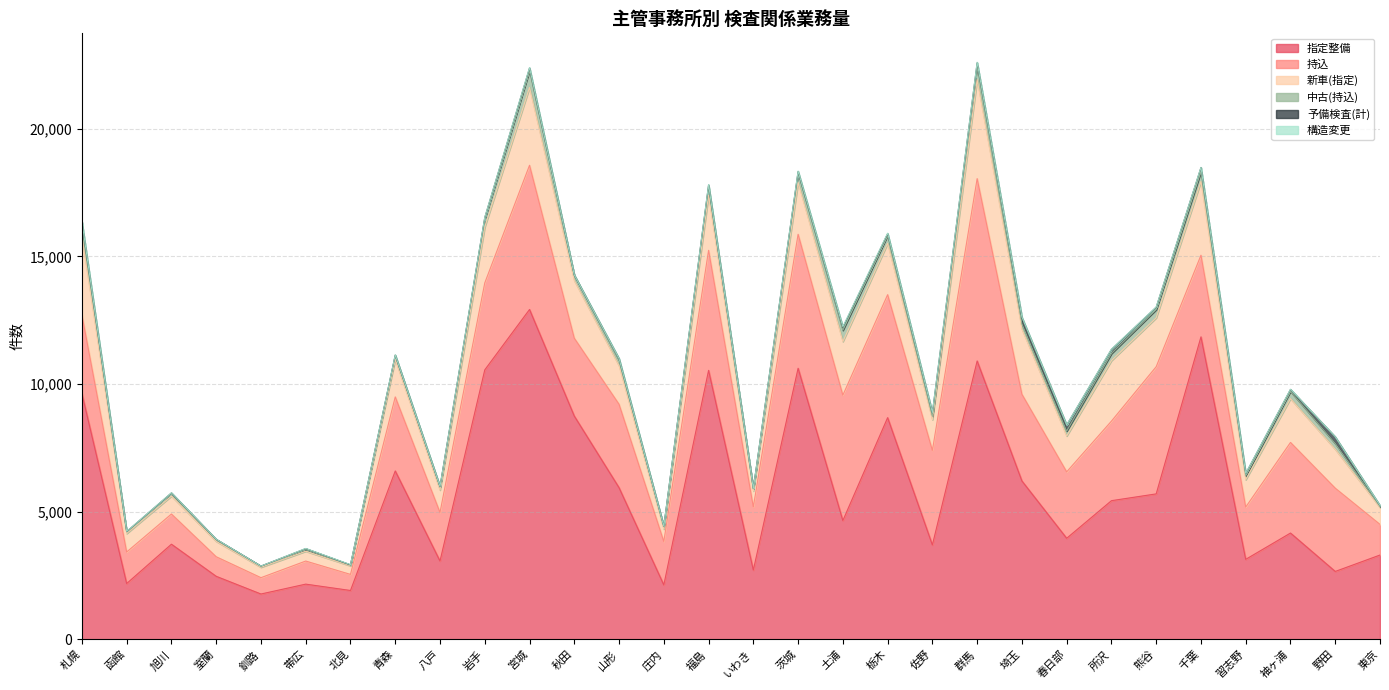

True or false: 新車(指定) and 持込 intersect in this chart.

False